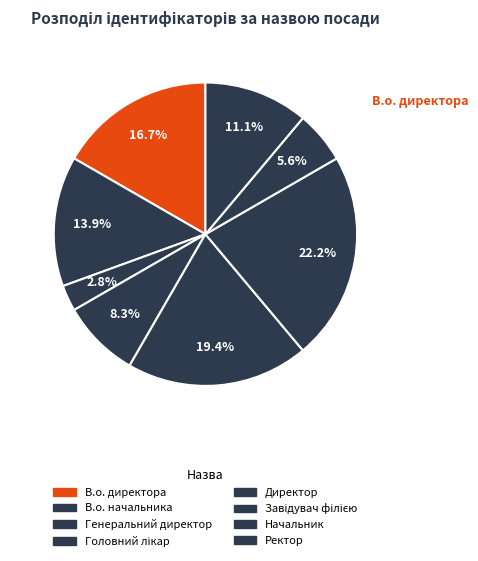

To the nearest percent, what is the difference between the largest and smallest slice percentages?

19%